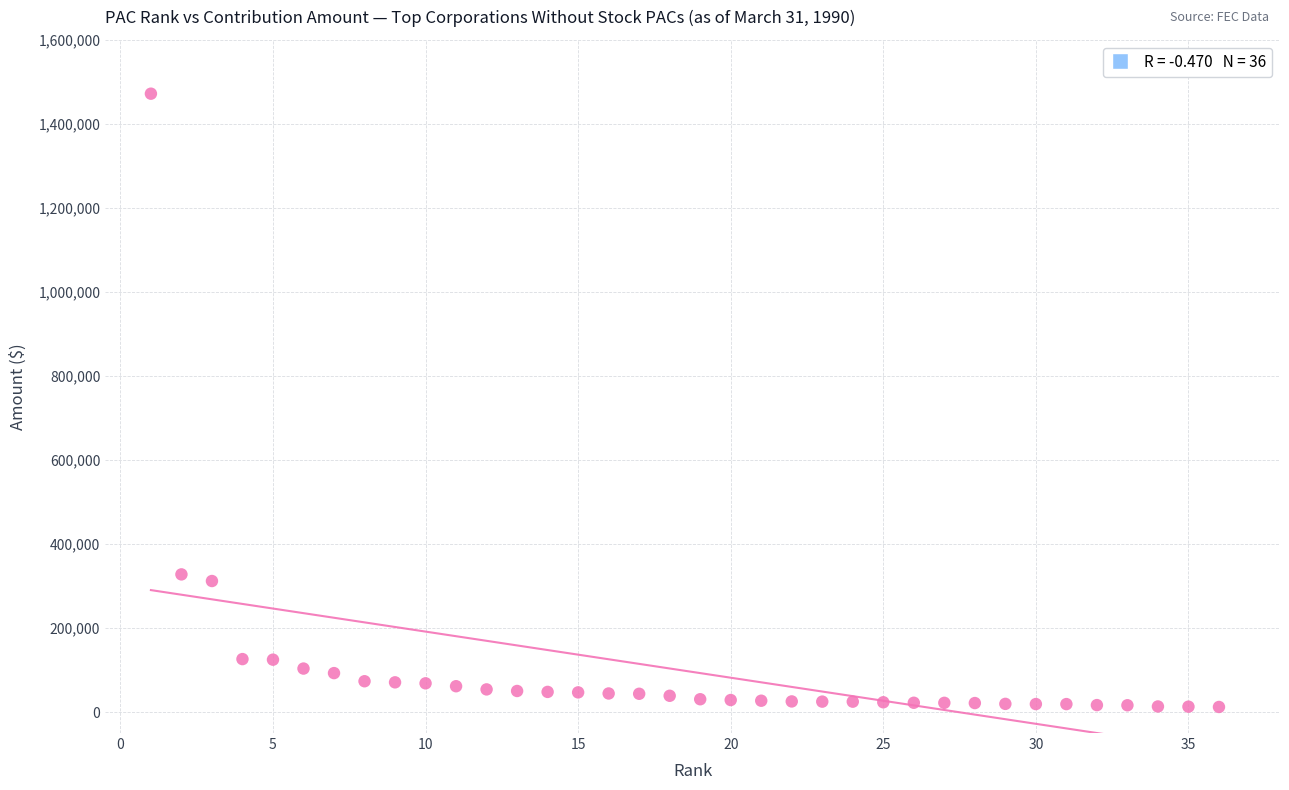

What is the range of X values (max minus min)?

35